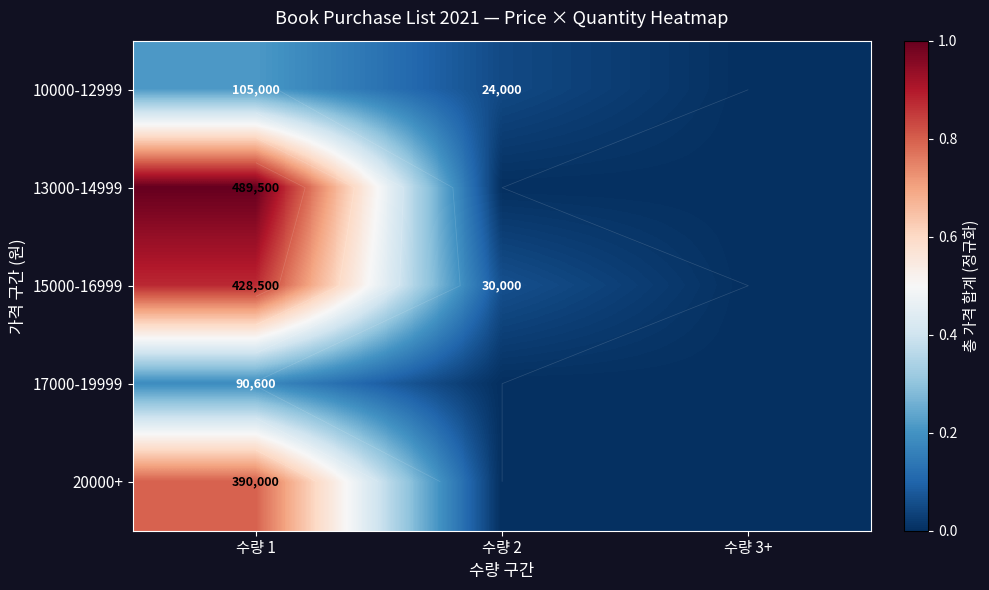

Is the value of 10000-12999 at 수량 1 greater than the value of 20000+ at 수량 1?

No